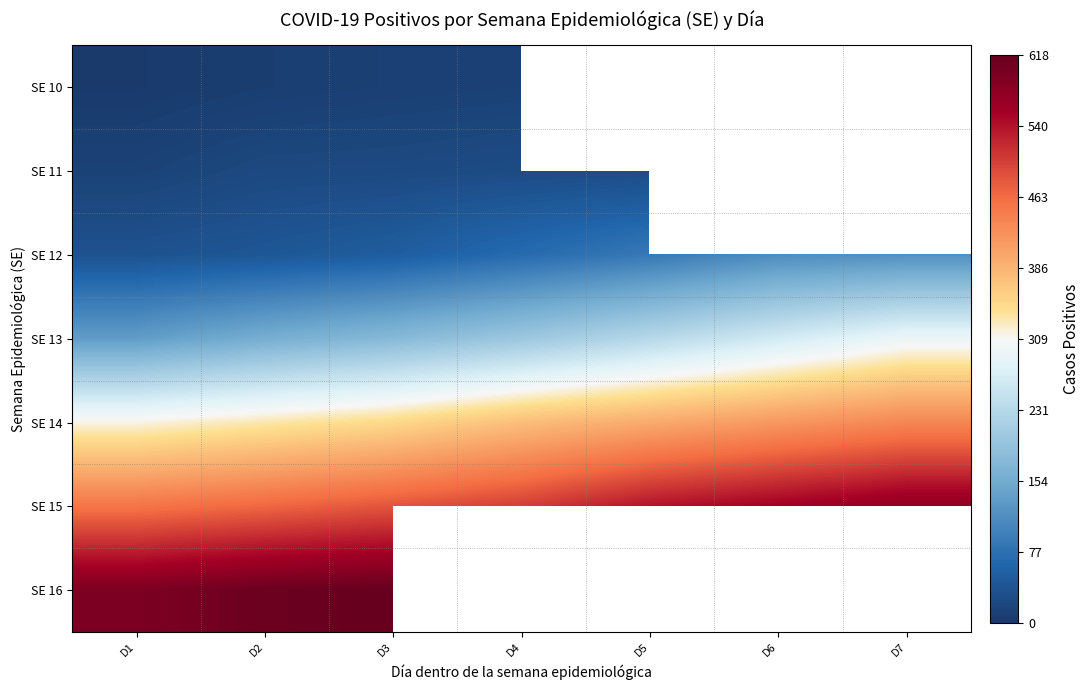

What is the lowest value of the SE 14 series?

314.0